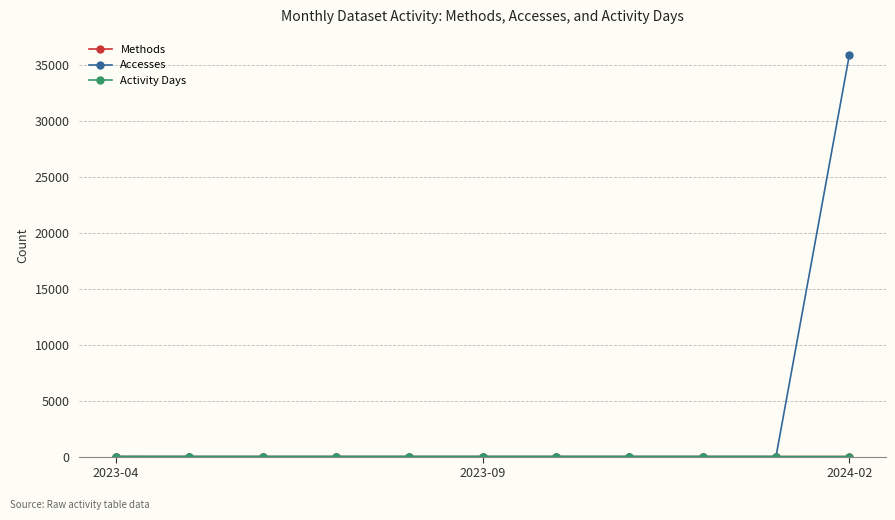

Which series has the largest range (max minus min)?

Accesses